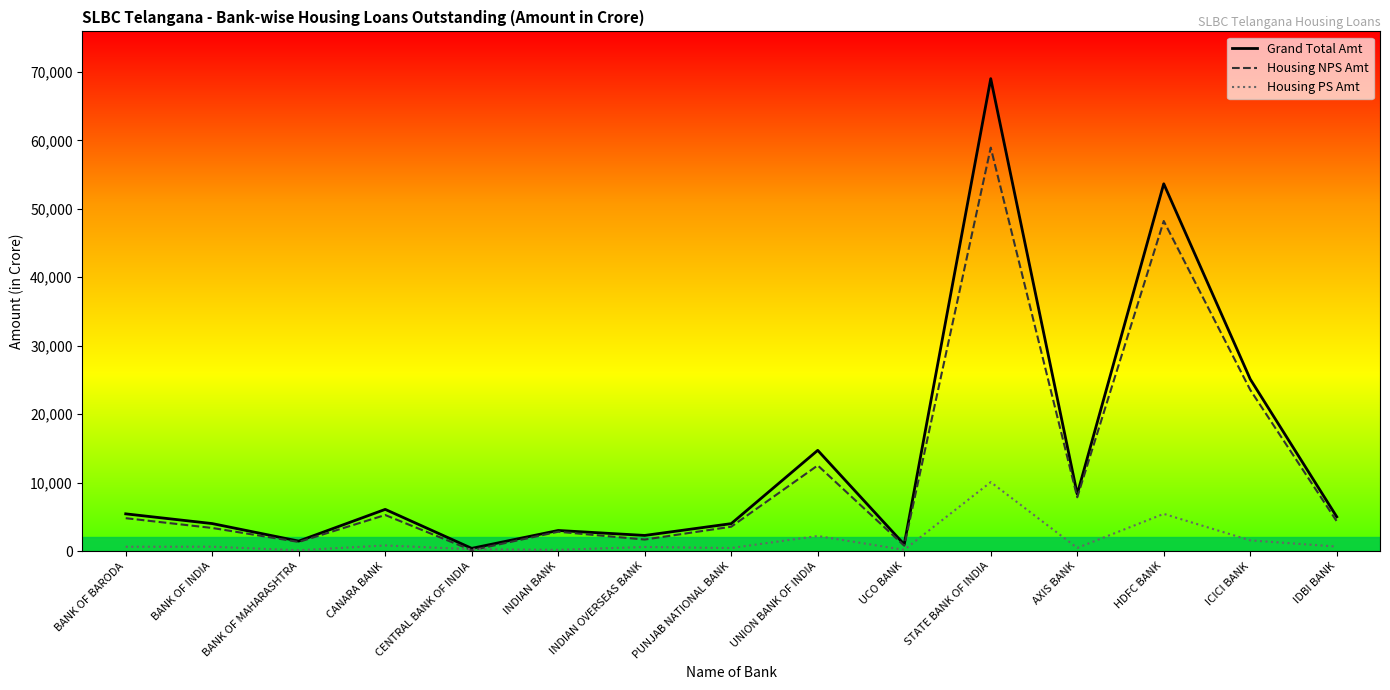

Which has a higher value, UNION BANK OF INDIA or PUNJAB NATIONAL BANK?

UNION BANK OF INDIA